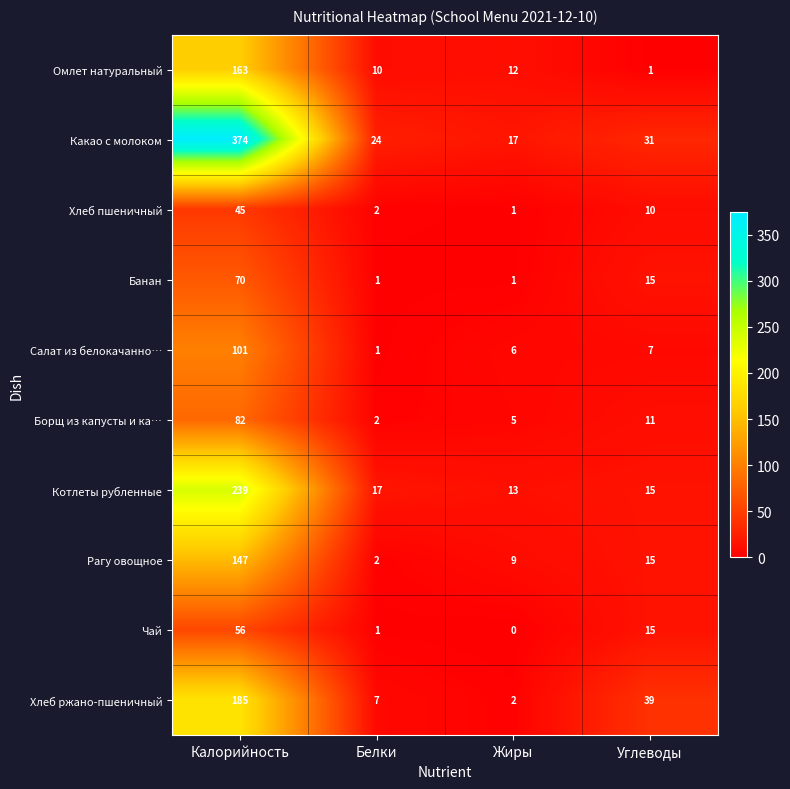

Between Калорийность and Жиры, which series saw the biggest shift?

Какао с молоком